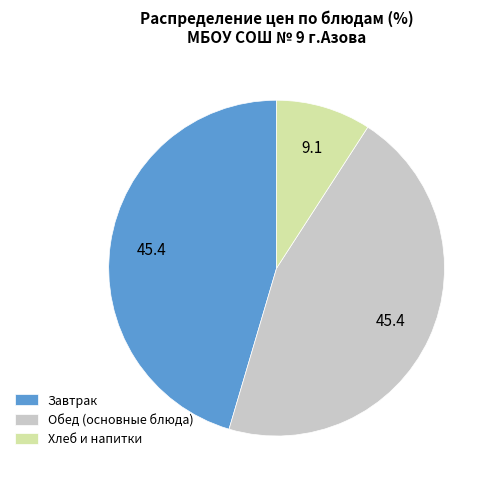

What is the smallest slice in the pie chart?

Хлеб и напитки